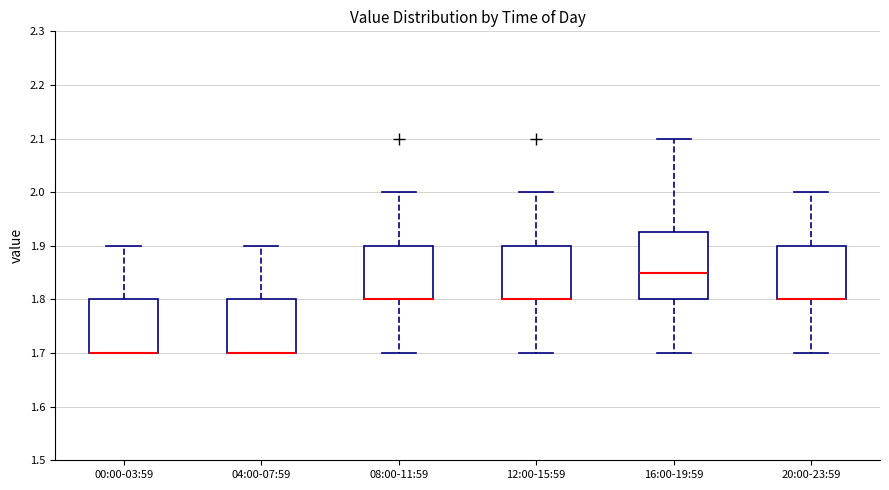

Reading left to right, read every box against the y-axis: the position of its median line, the range the box covers, and the ends of its whiskers. The values are not printed on the chart, so give them approximately, as read against the axis.

00:00-03:59: median 1.70 (drawn on the box's lower edge), box 1.70 to 1.80, whiskers 1.70 to 1.90
04:00-07:59: median 1.70 (drawn on the box's lower edge), box 1.70 to 1.80, whiskers 1.70 to 1.90
08:00-11:59: median 1.80 (drawn on the box's lower edge), box 1.80 to 1.90, whiskers 1.70 to 2.00
12:00-15:59: median 1.80 (drawn on the box's lower edge), box 1.80 to 1.90, whiskers 1.70 to 2.00
16:00-19:59: median 1.85, box 1.80 to 1.93, whiskers 1.70 to 2.10
20:00-23:59: median 1.80 (drawn on the box's lower edge), box 1.80 to 1.90, whiskers 1.70 to 2.00